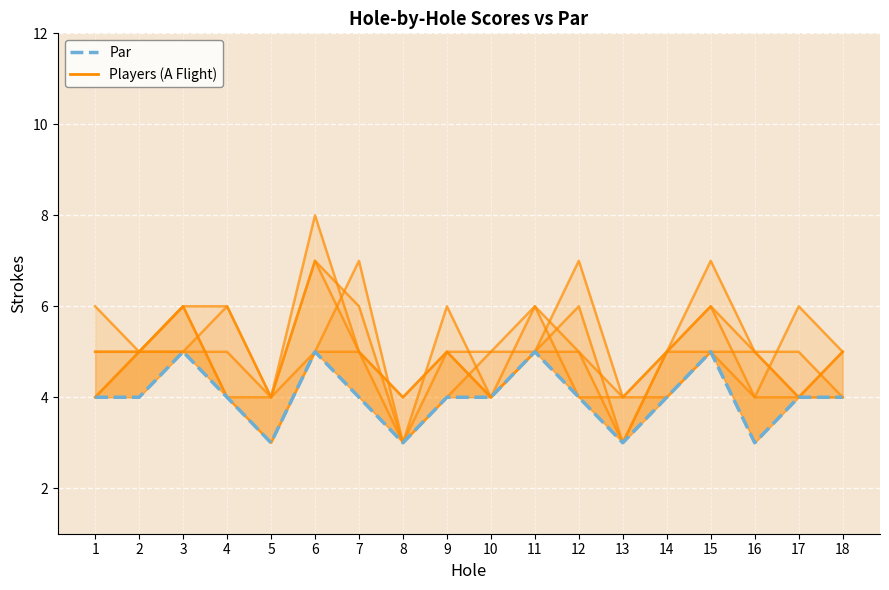

Count the number of categories in the chart.

18